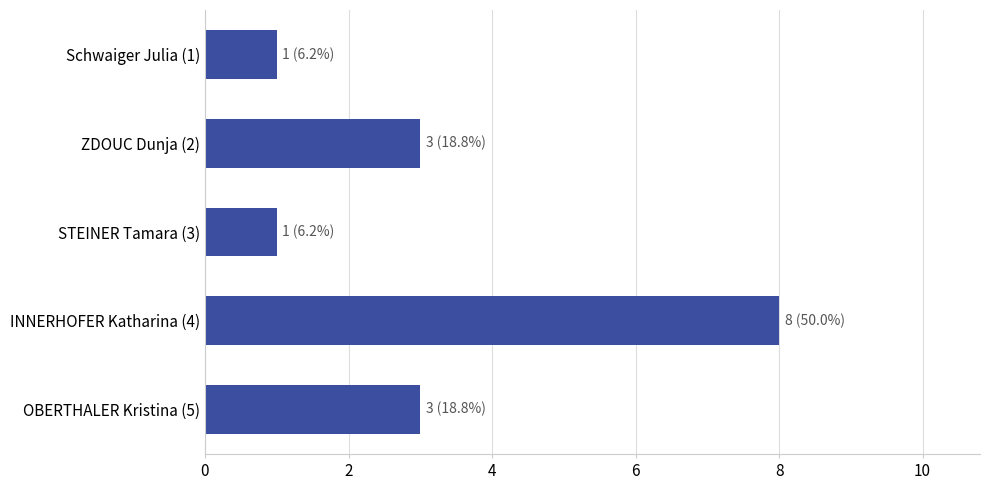

Is it true that the value at ZDOUC Dunja (2) is 1?

False